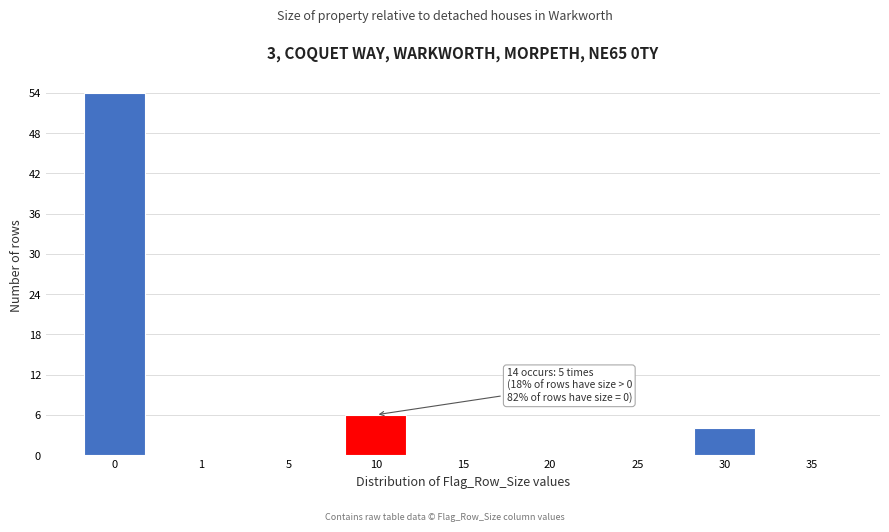

Reading right to left, list all the values displayed in this chart.

35=0	30=4	25=0	20=0	15=0	10=6	5=0	1=0	0=54